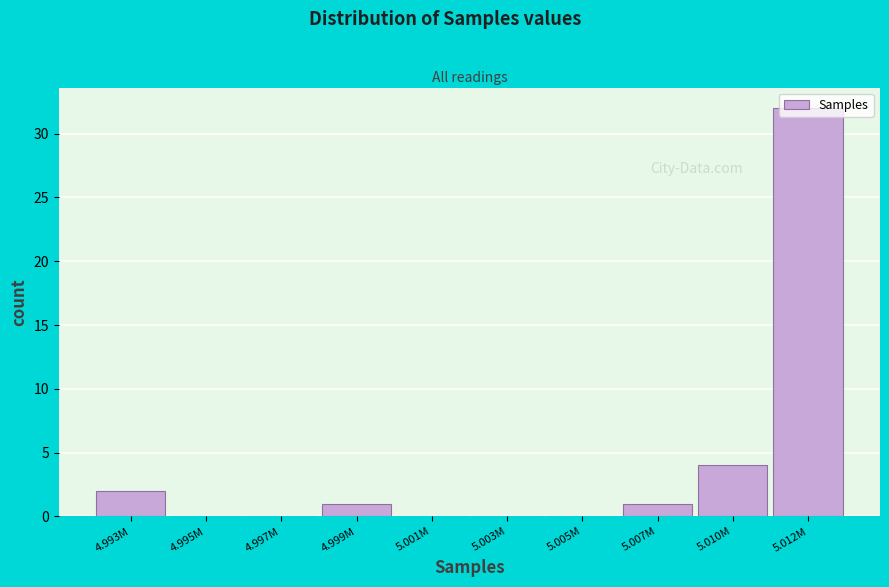

What is the maximum value shown in the chart?

32